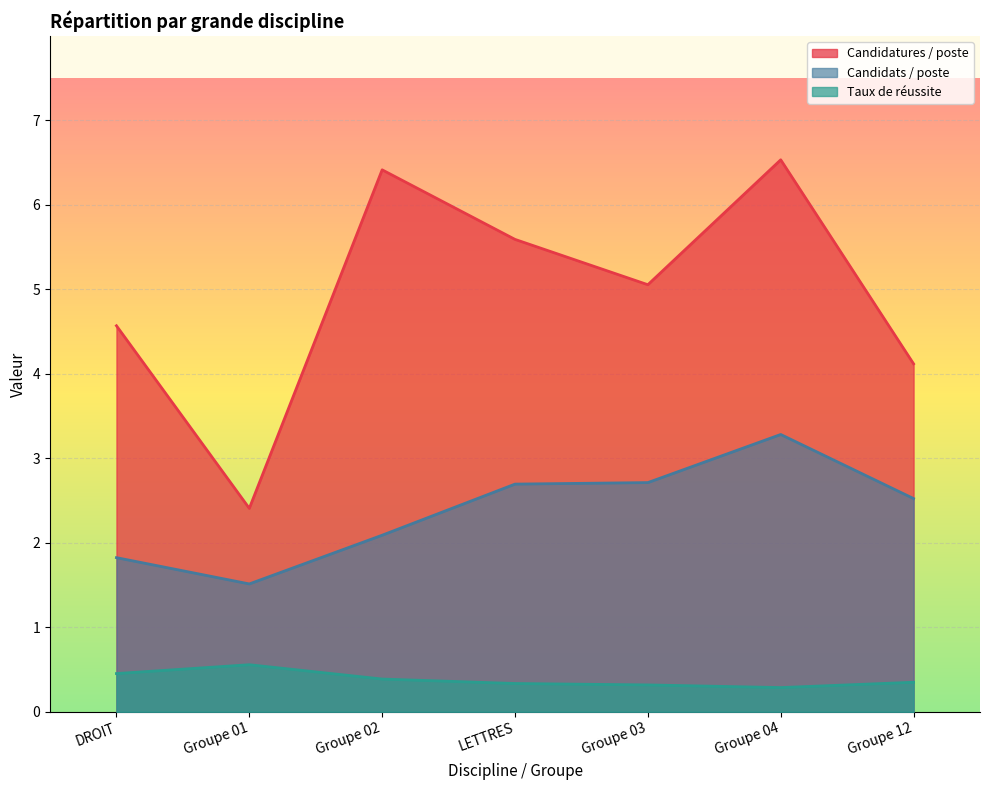

Which series has the widest spread of values?

Candidatures / poste